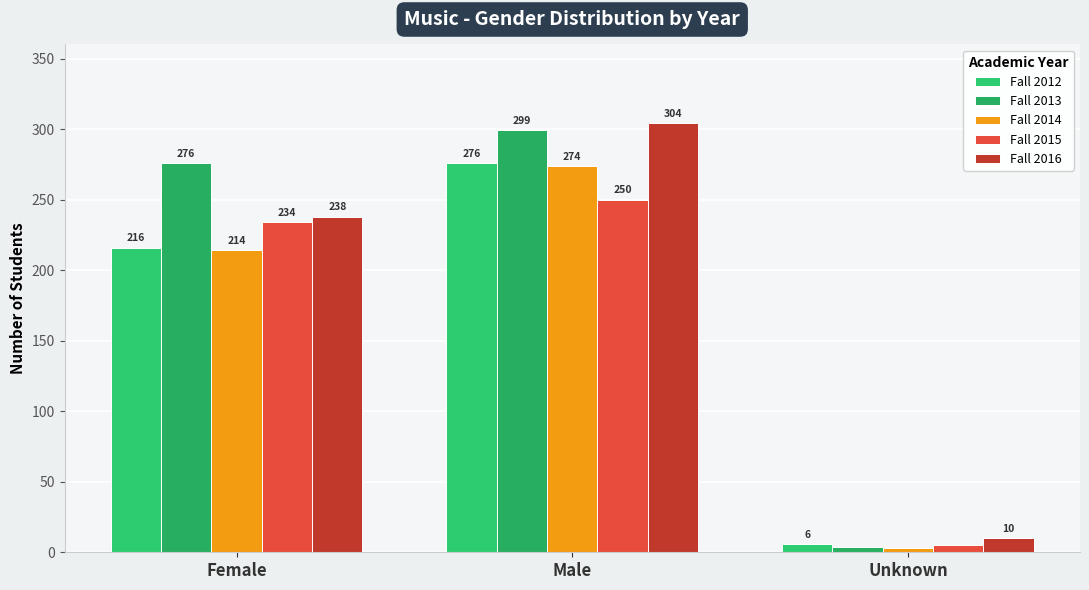

Is the value of Fall 2014 at Male greater than the value of Fall 2016 at Female?

Yes